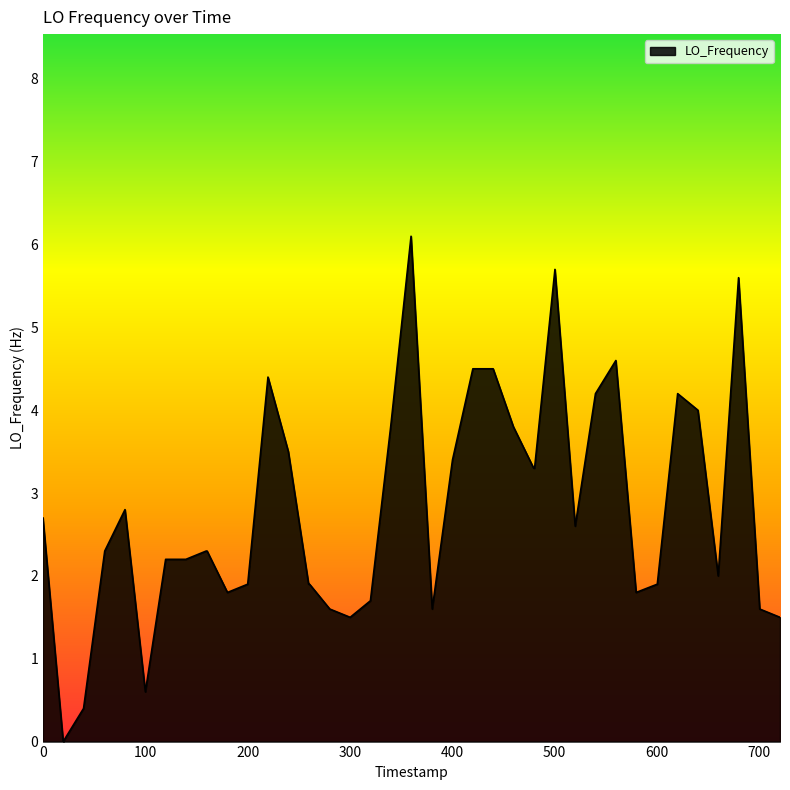

What is the maximum value shown in the chart?

6.1